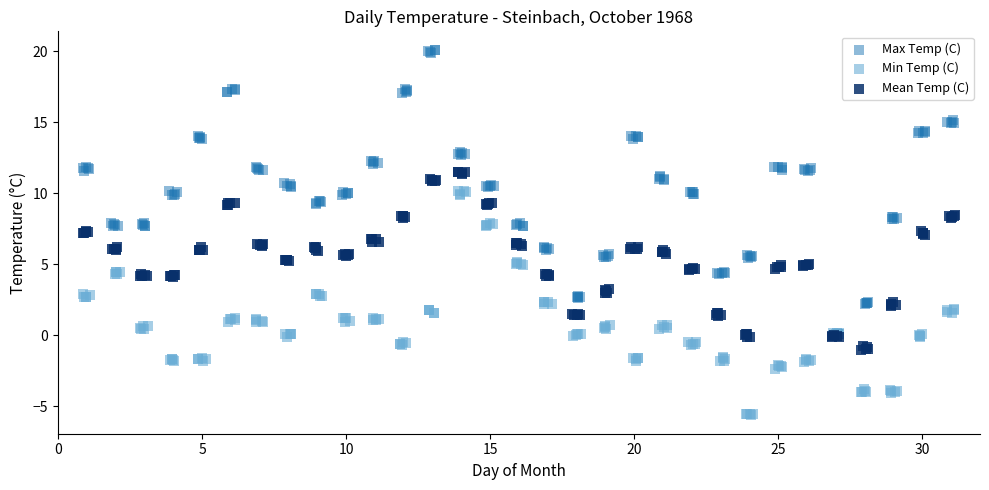

Which series reaches the maximum Y coordinate?

Max Temp (C)